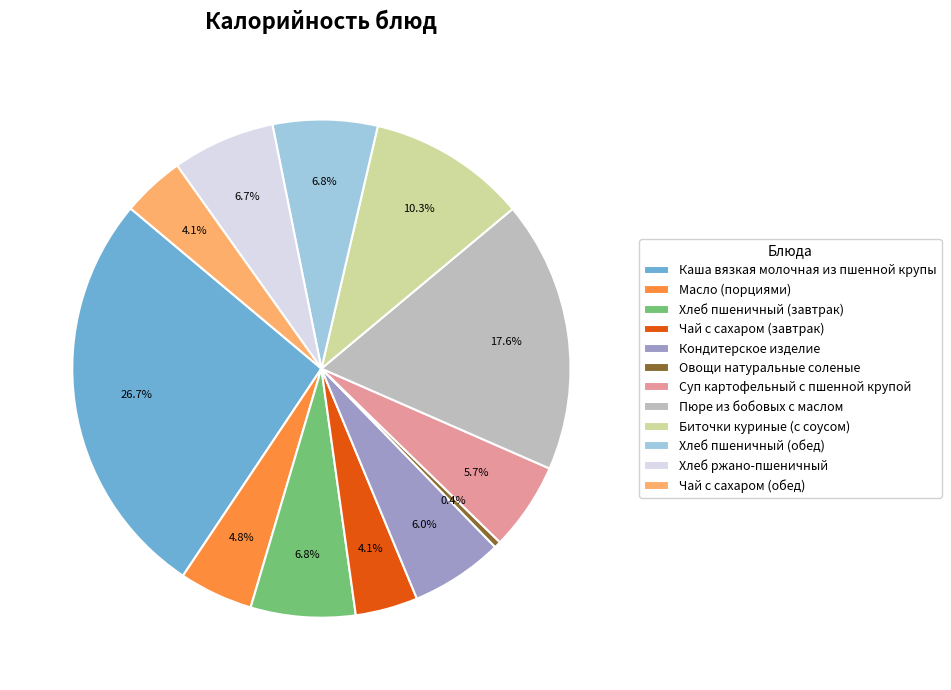

Is there a majority slice in this chart?

No